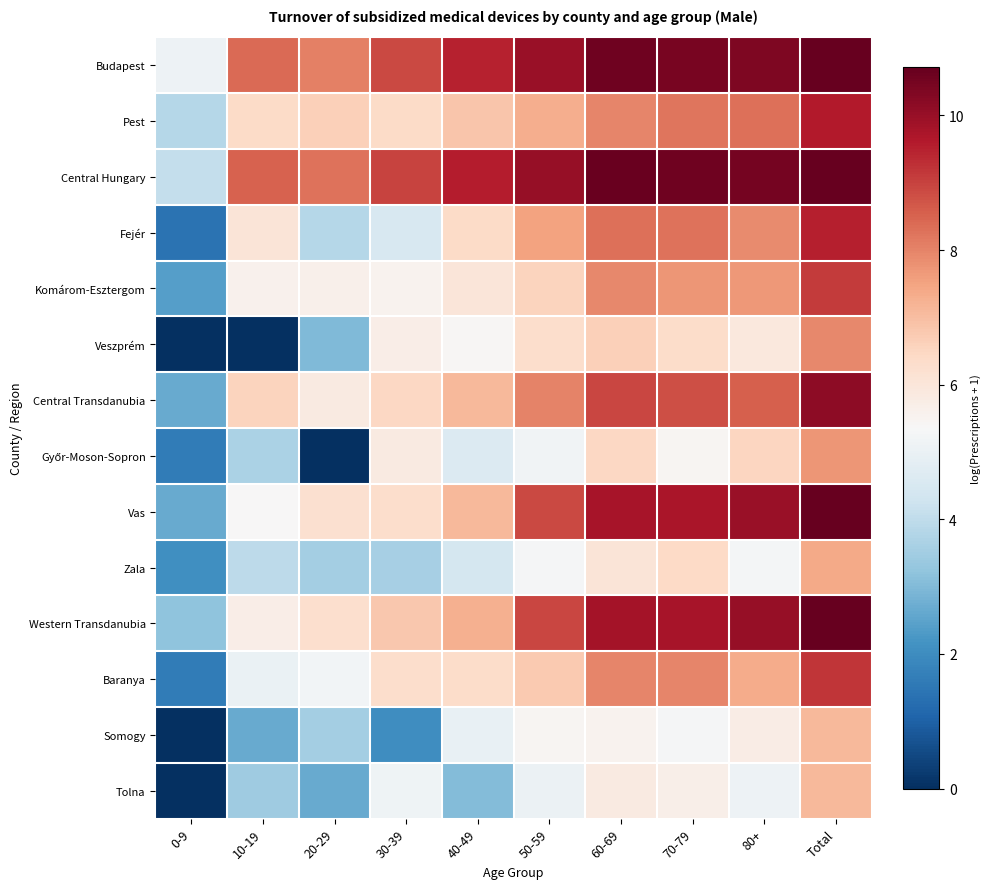

Rank the series by their maximum value, from lowest to highest.

Tolna, Somogy, Zala, Győr-Moson-Sopron, Veszprém, Komárom-Esztergom, Baranya, Fejér, Pest, Central Transdanubia, Vas, Western Transdanubia, Budapest, Central Hungary